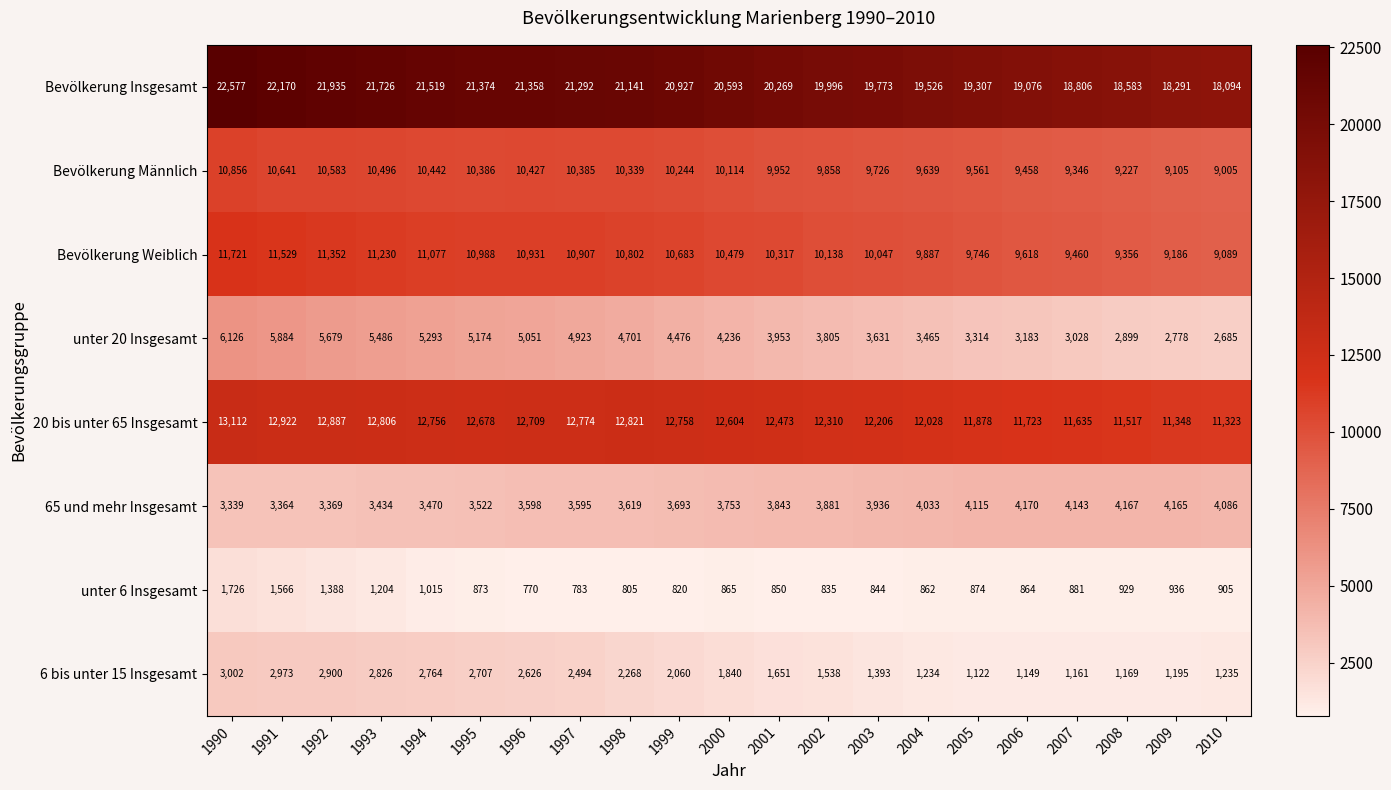

What is the greatest value displayed?

22577